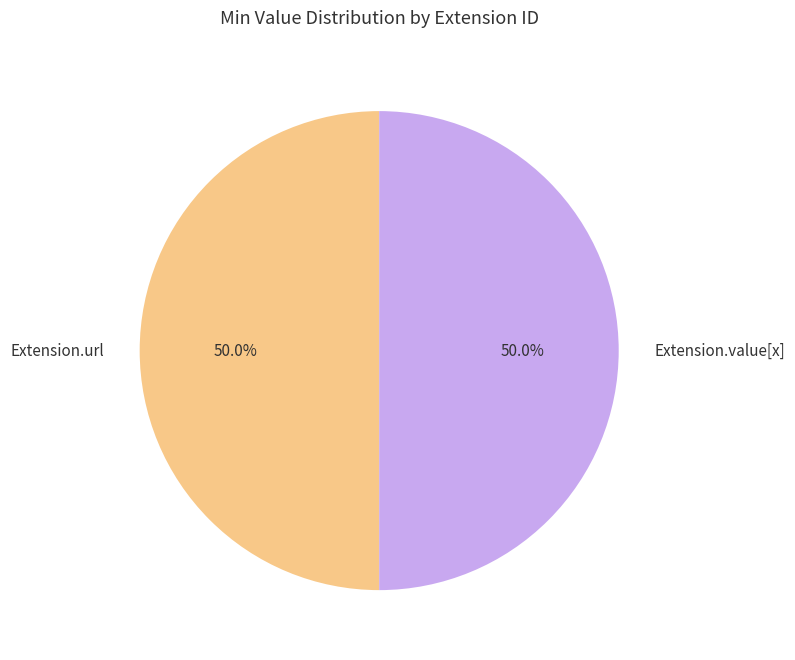

Do Extension.url and Extension.value[x] together represent more than half of the pie?

Yes